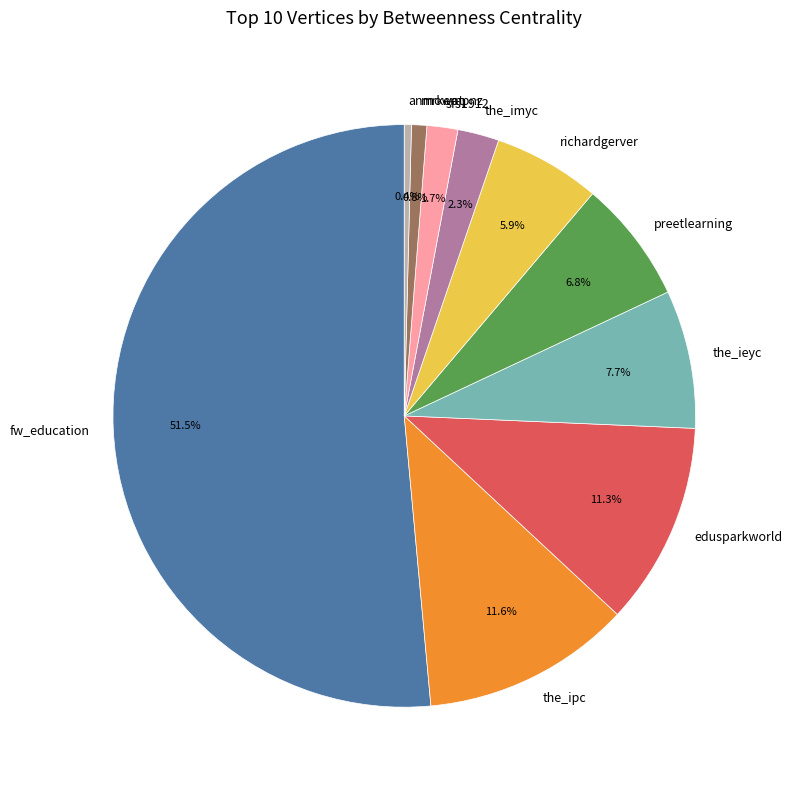

What is the majority slice?

fw_education